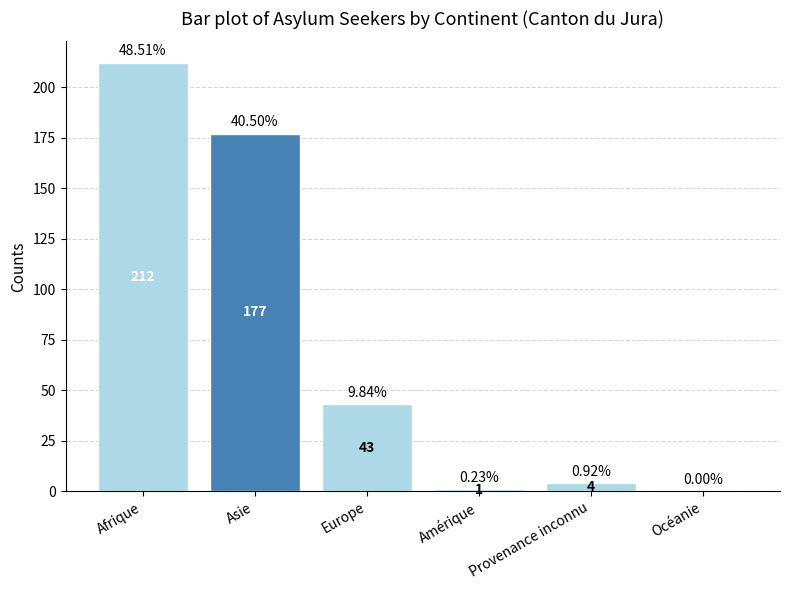

What is the maximum value shown in the chart?

212